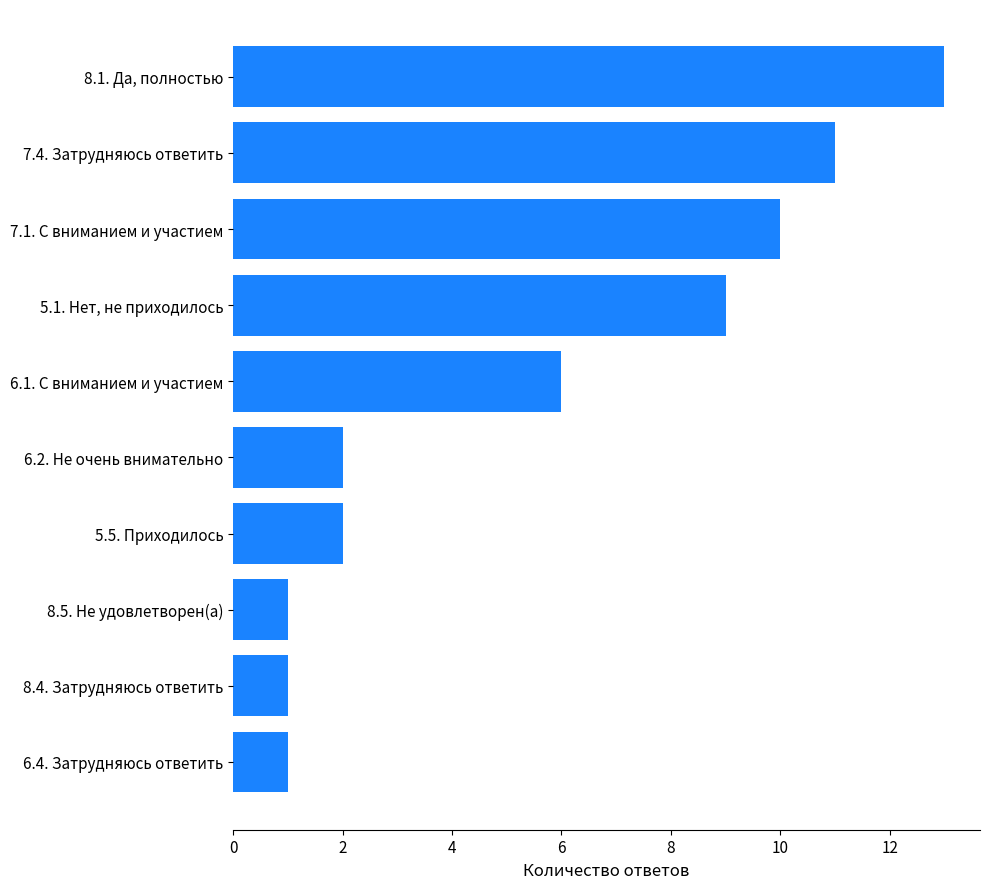

The value at 5.1. Нет, не приходилось is 9. True or false?

True